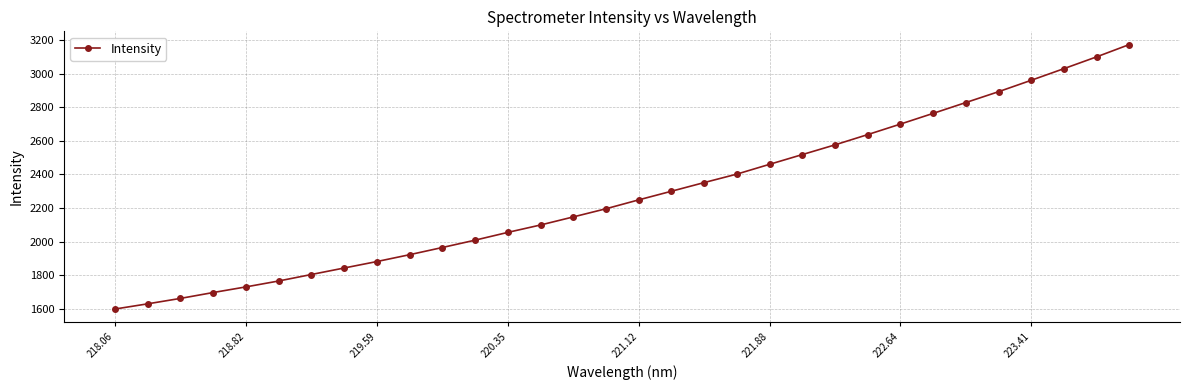

True or false: there are more than 1 points higher than both neighbors.

False